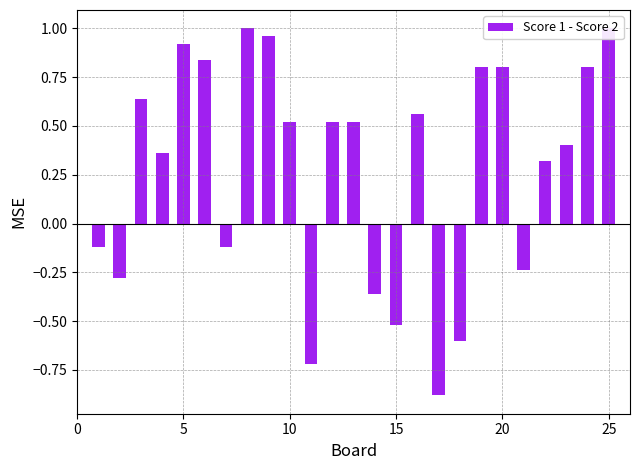

The value at 15 is -0.8. True or false?

False